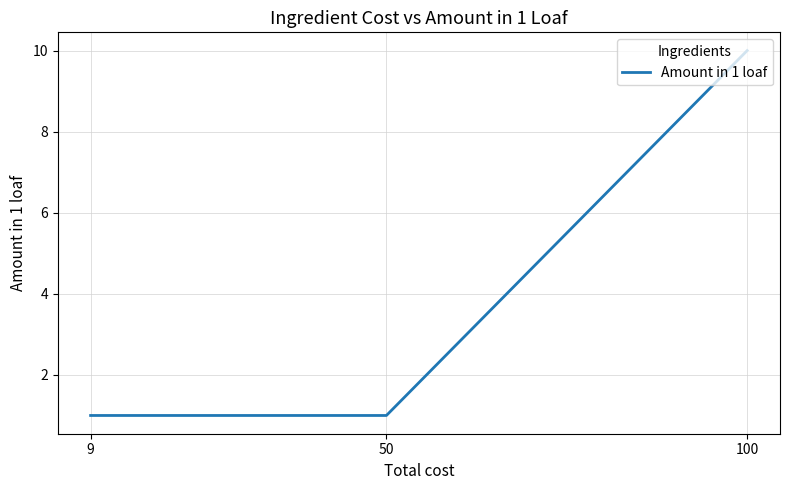

Which category has the highest value across all series?

100